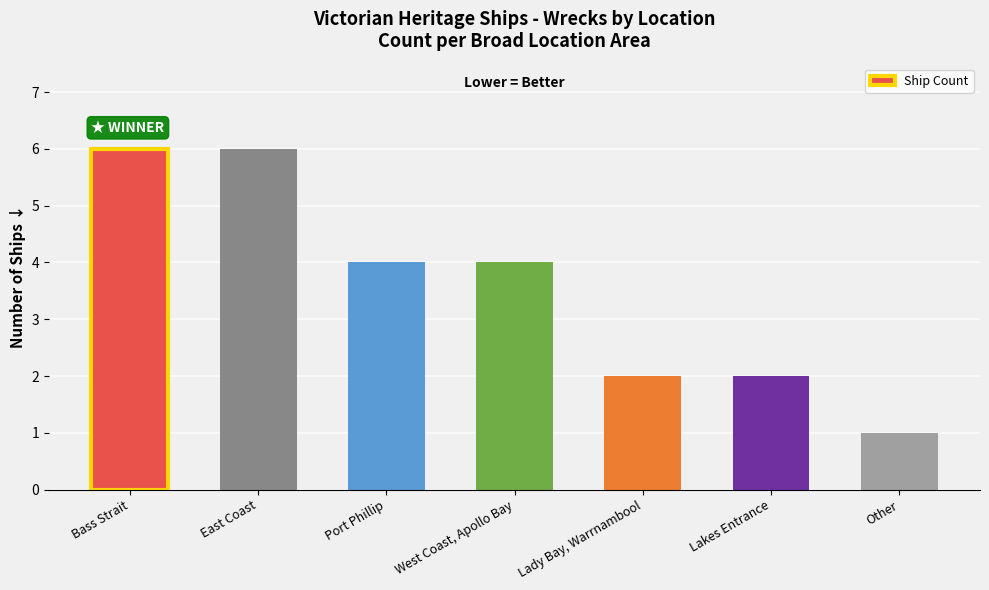

Reading right to left, extract all data points from this chart.

Other=1	Lakes Entrance=2	Lady Bay, Warrnambool=2	West Coast, Apollo Bay=4	Port Phillip=4	East Coast=6	Bass Strait=6